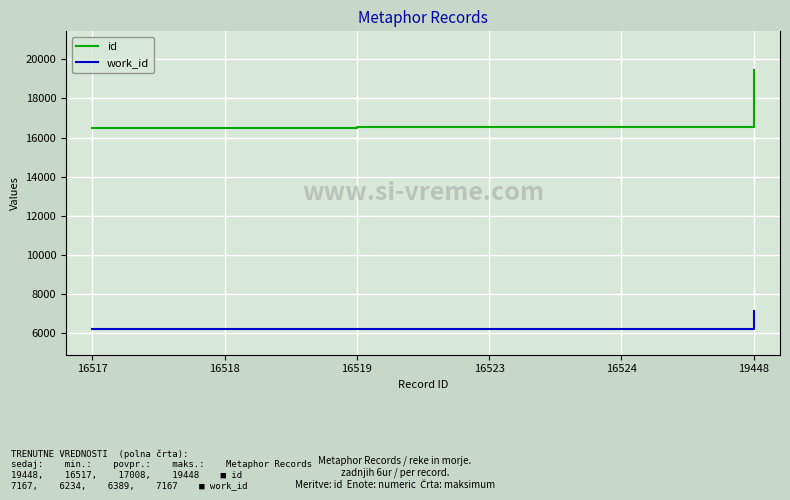

Rank the series by their maximum value, from highest to lowest.

id, work_id